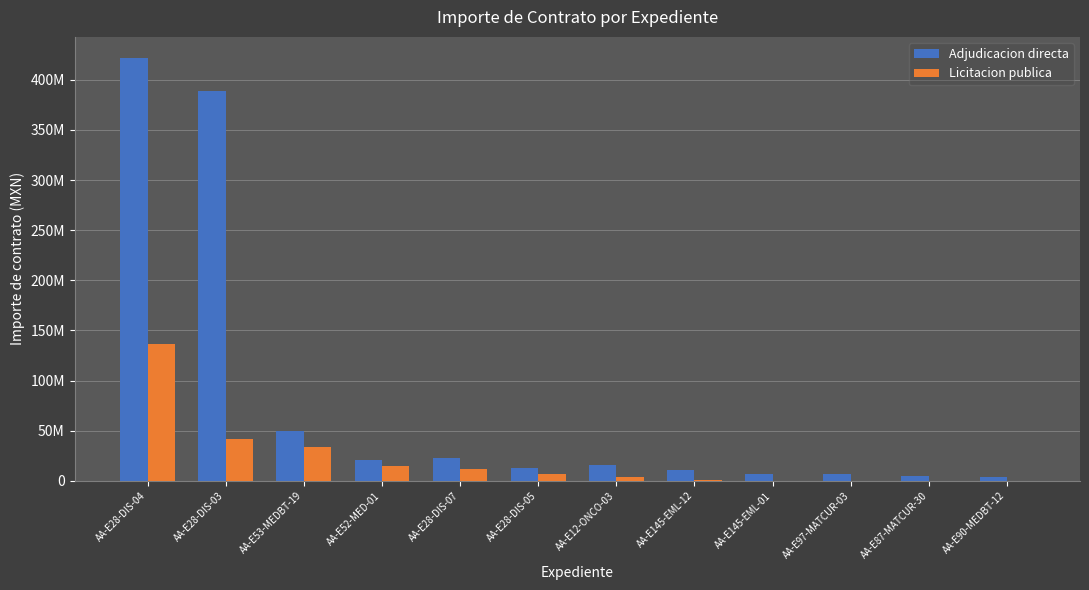

What are all the series names shown in the legend?

Adjudicacion directa, Licitacion publica